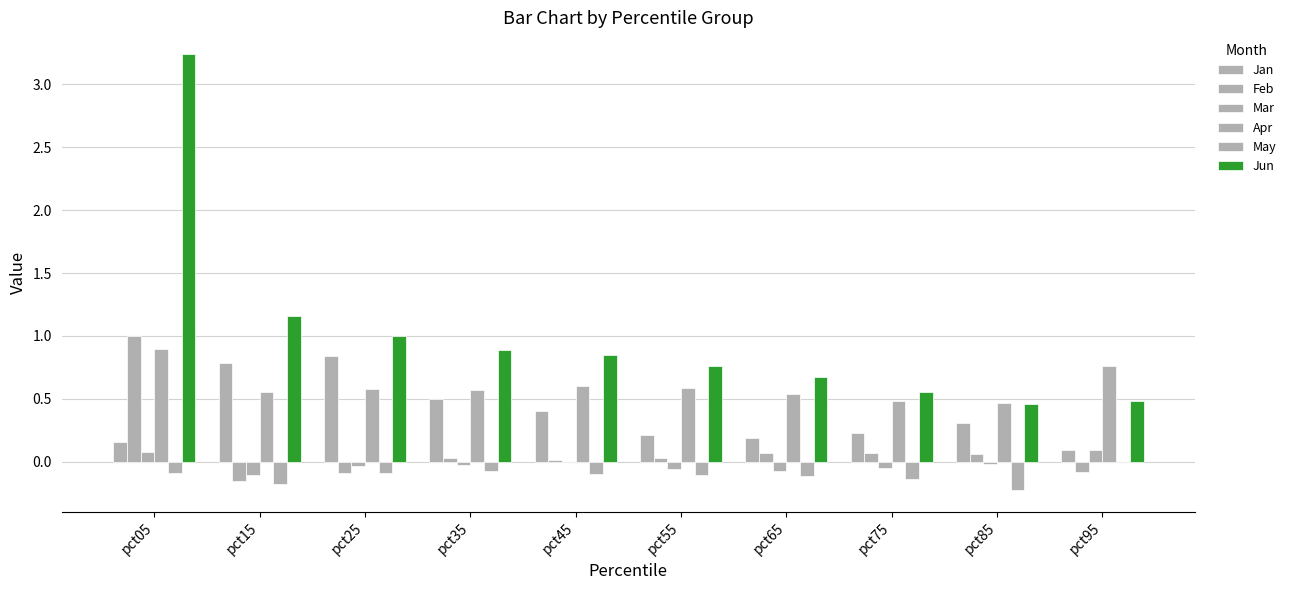

What is the value of the Apr bar at the 4th from the left?

0.6